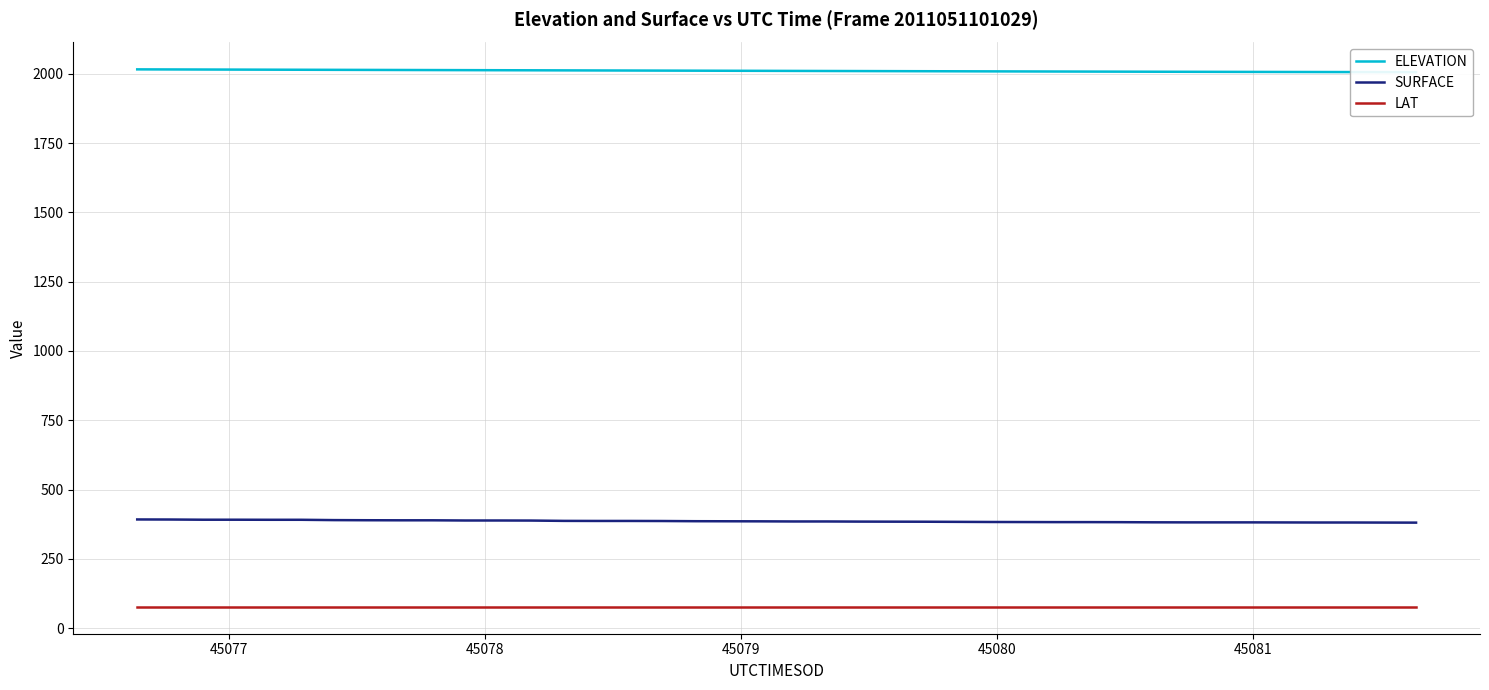

True or false: ELEVATION and LAT cross at least once.

False